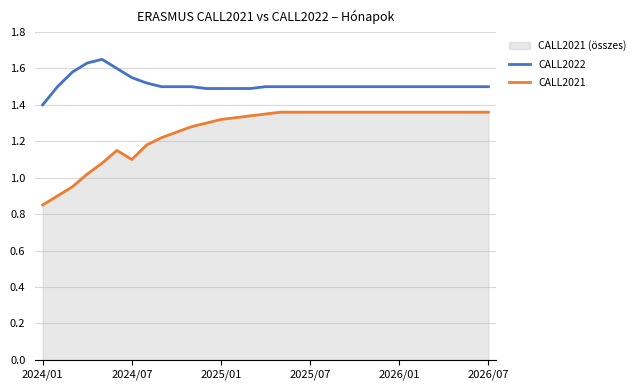

The value of CALL2021 at 16 is 1.4. True or false?

True